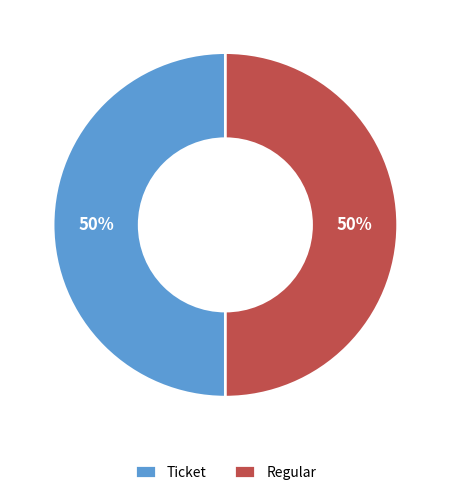

What percentage is the Regular slice, to the nearest percent?

50%